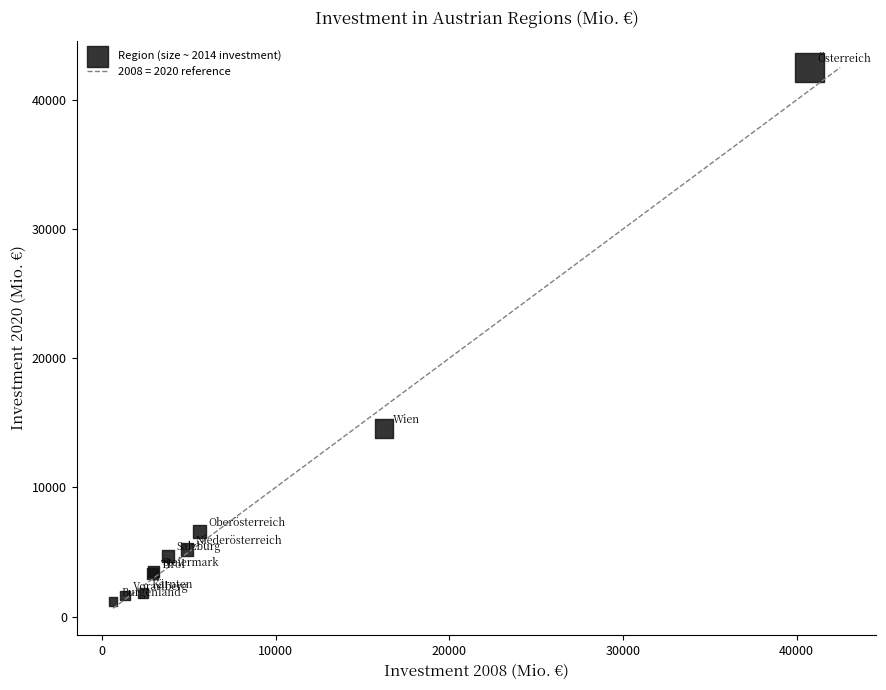

What Y value in the scatter plot is closest to 21826?

14555.7